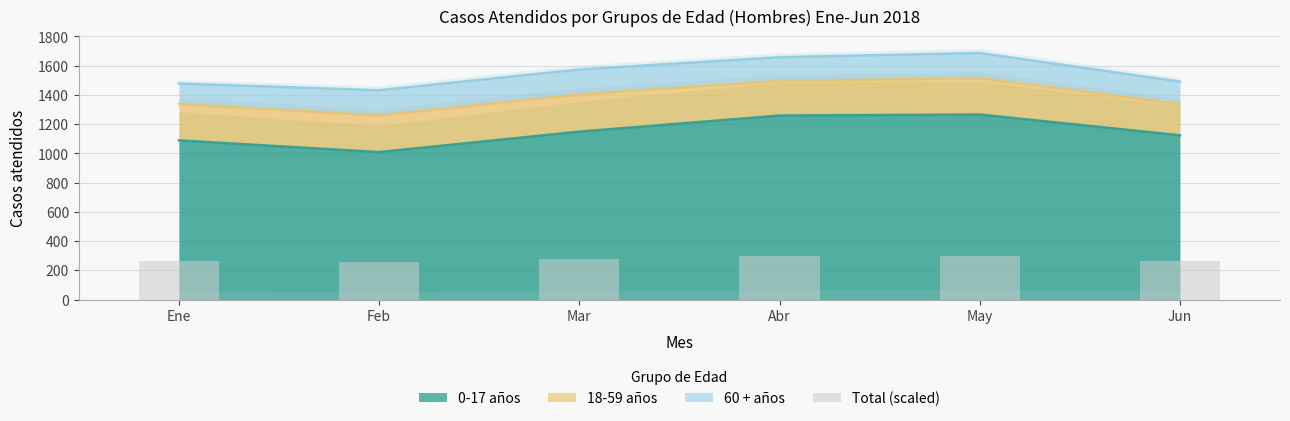

What is the label of the 4th bar from the right?

Mar